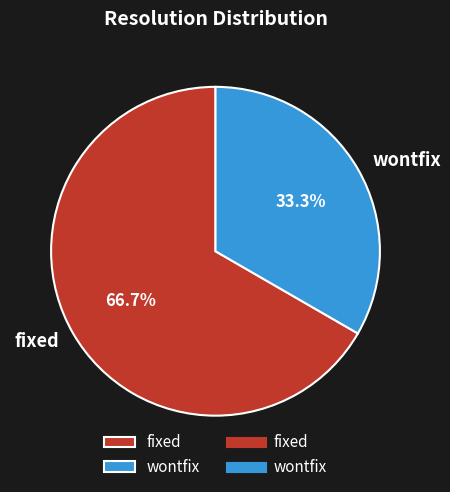

What percentage do wontfix and fixed together represent?

100.0%